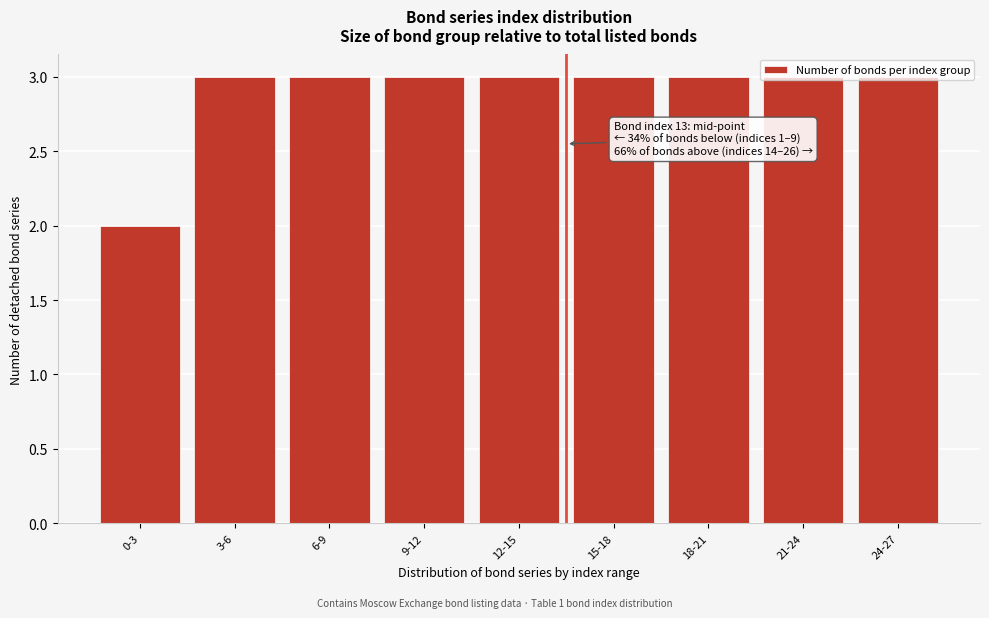

What is the average value?

3